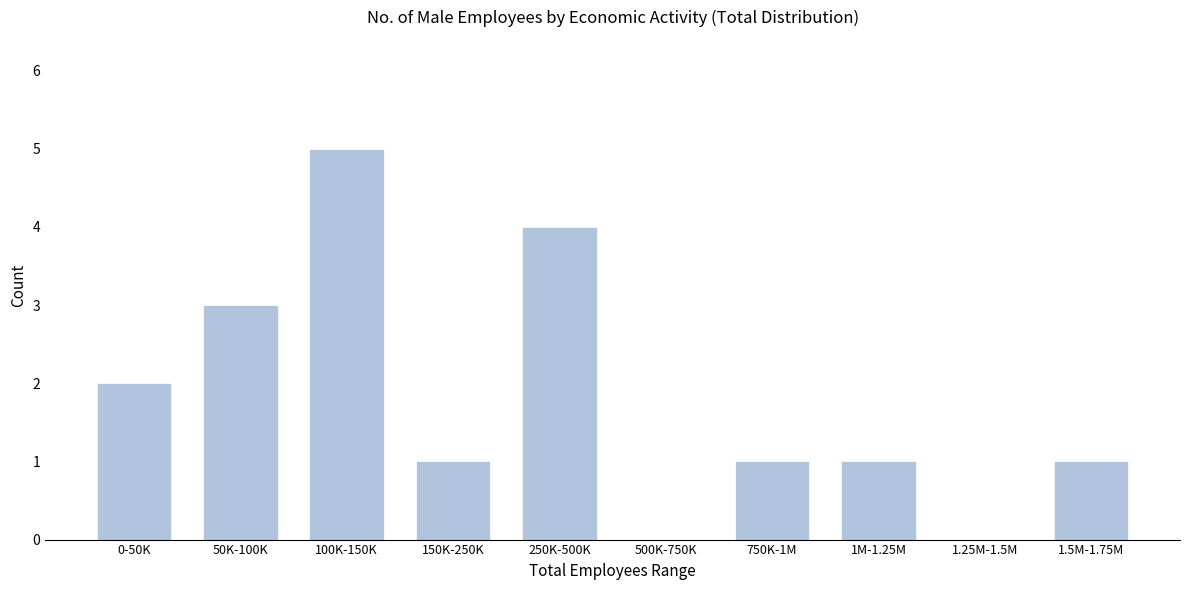

Reading left to right, list all the values displayed in this chart.

0-50K=2	50K-100K=3	100K-150K=5	150K-250K=1	250K-500K=4	500K-750K=0	750K-1M=1	1M-1.25M=1	1.25M-1.5M=0	1.5M-1.75M=1